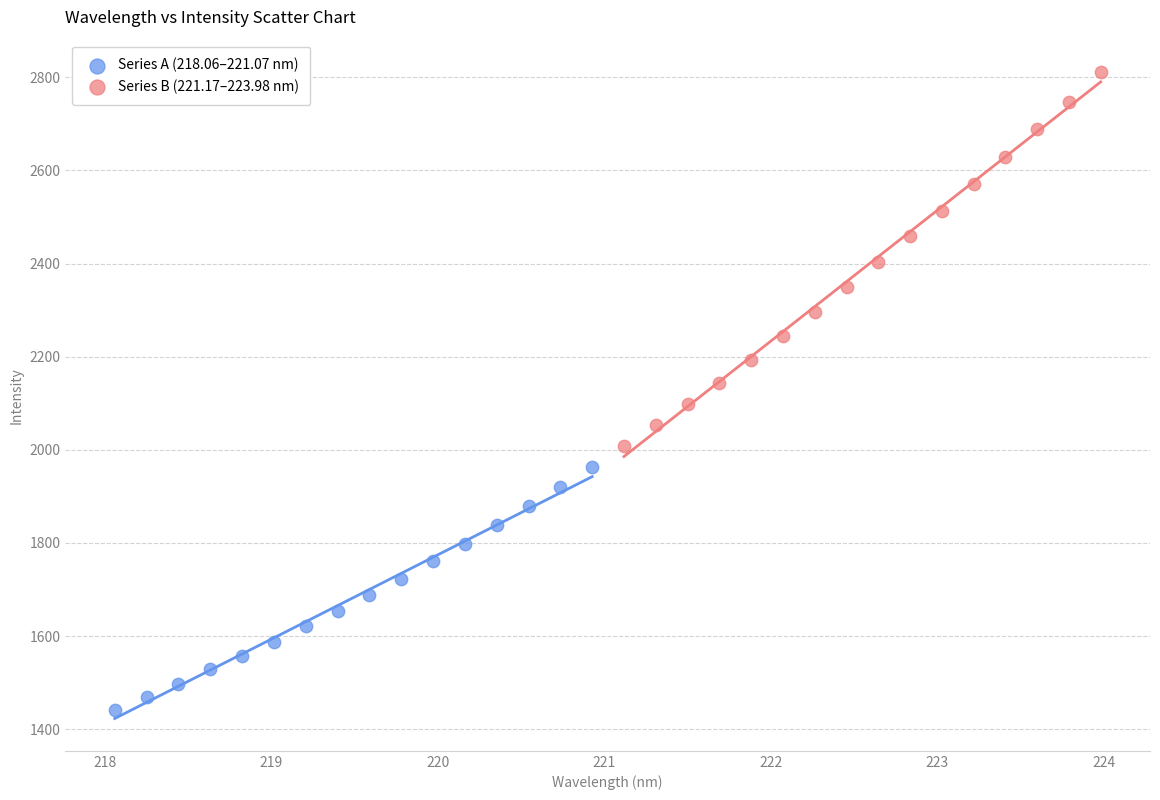

Which series contains the lowest Y value?

Series A (218.06–221.07 nm)